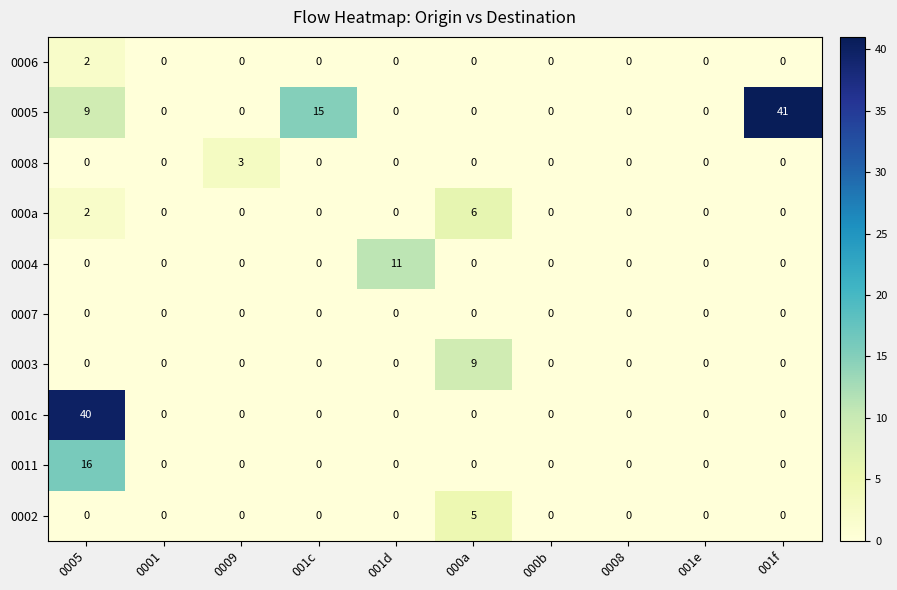

Which series has the widest spread of values?

0005